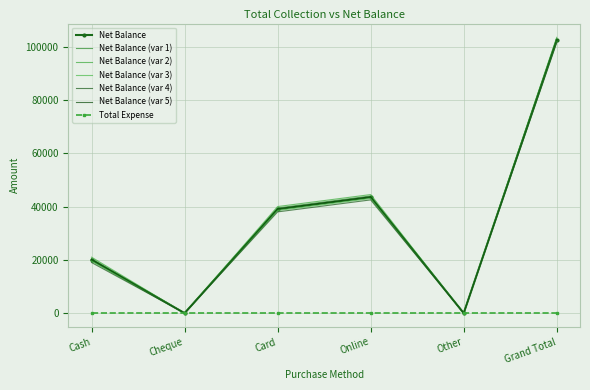

Reading left to right, list all the values displayed in this chart.

20000	0	39000	43500	0	102500